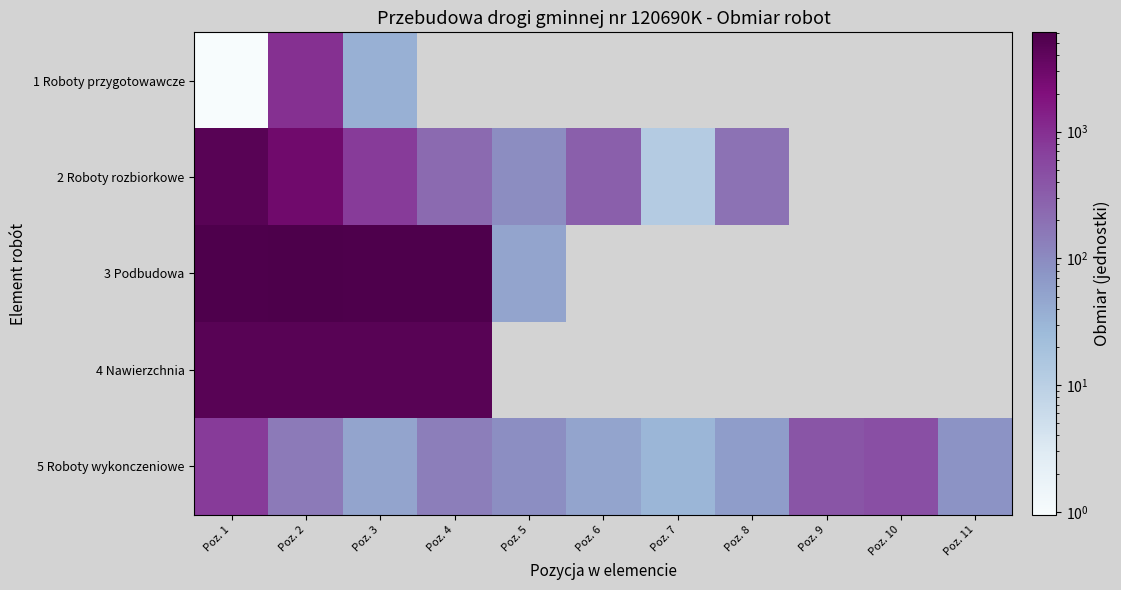

How many distinct data groups are displayed?

5